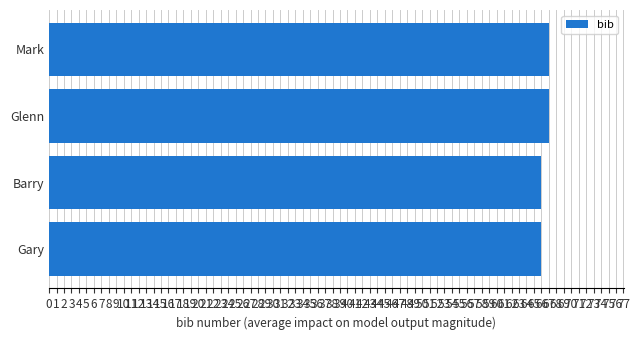

Approximately how many times larger is the value at Mark compared to Barry?

1.0